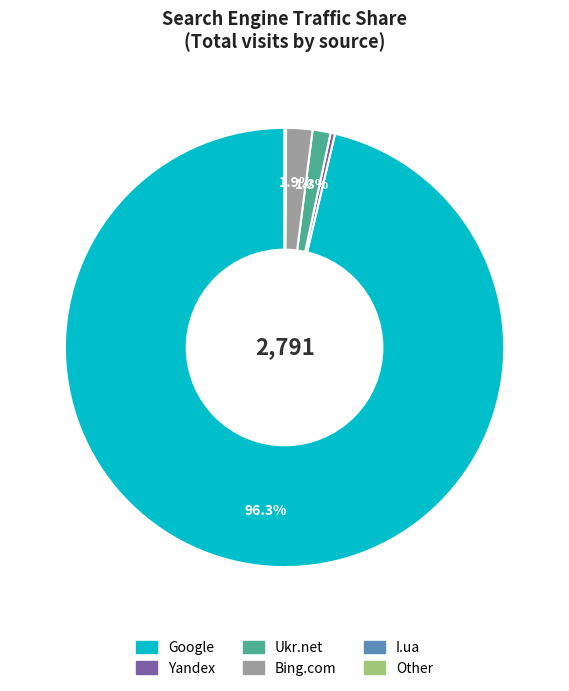

Which category has the biggest portion of the pie?

Google